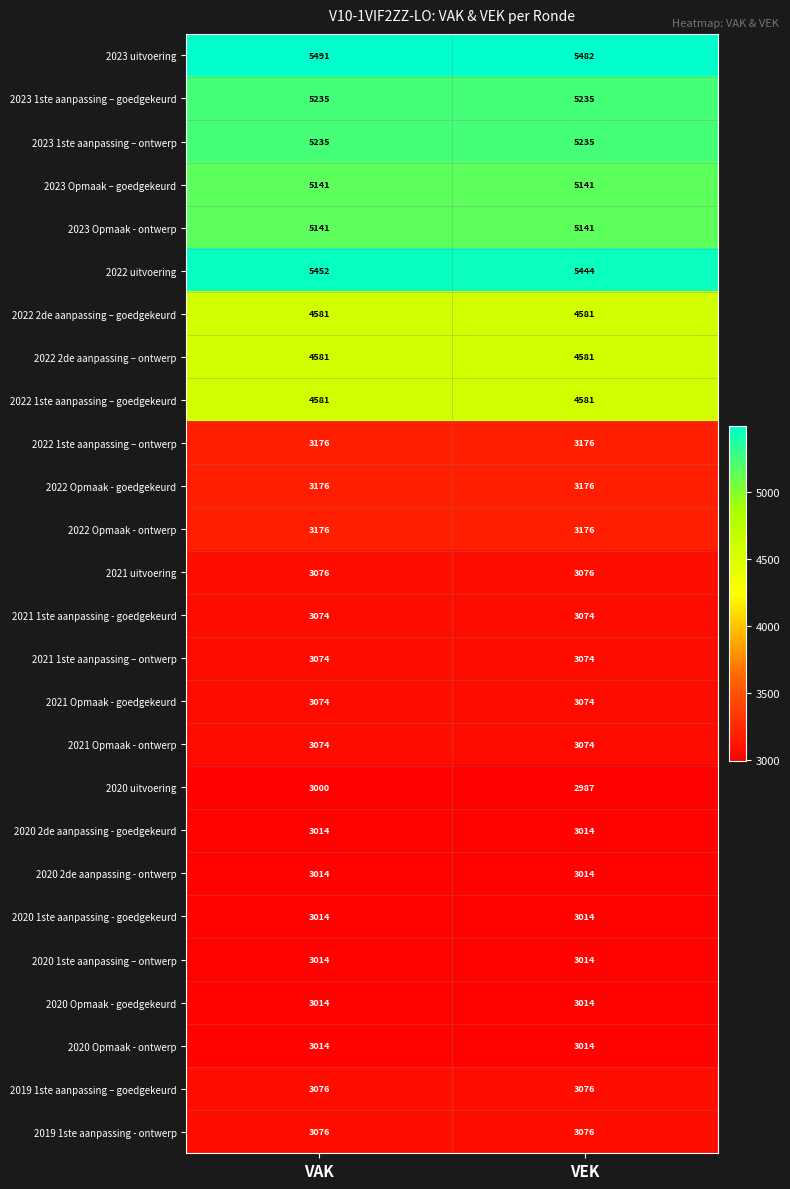

What is the total value across all series at VAK?

97574